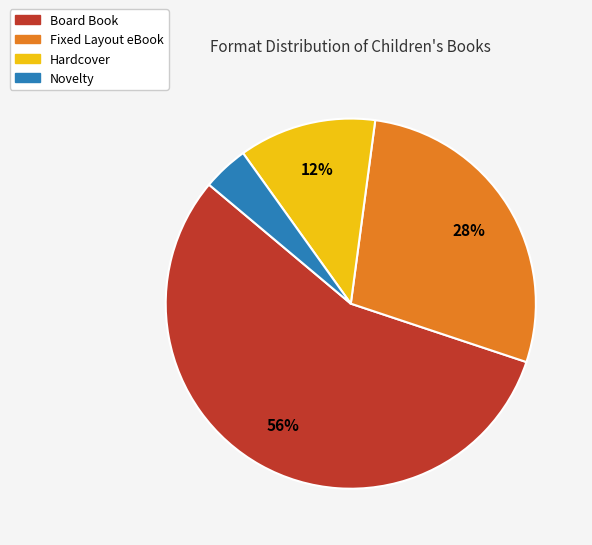

Rank the categories by value from highest to lowest.

Board Book, Fixed Layout eBook, Hardcover, Novelty